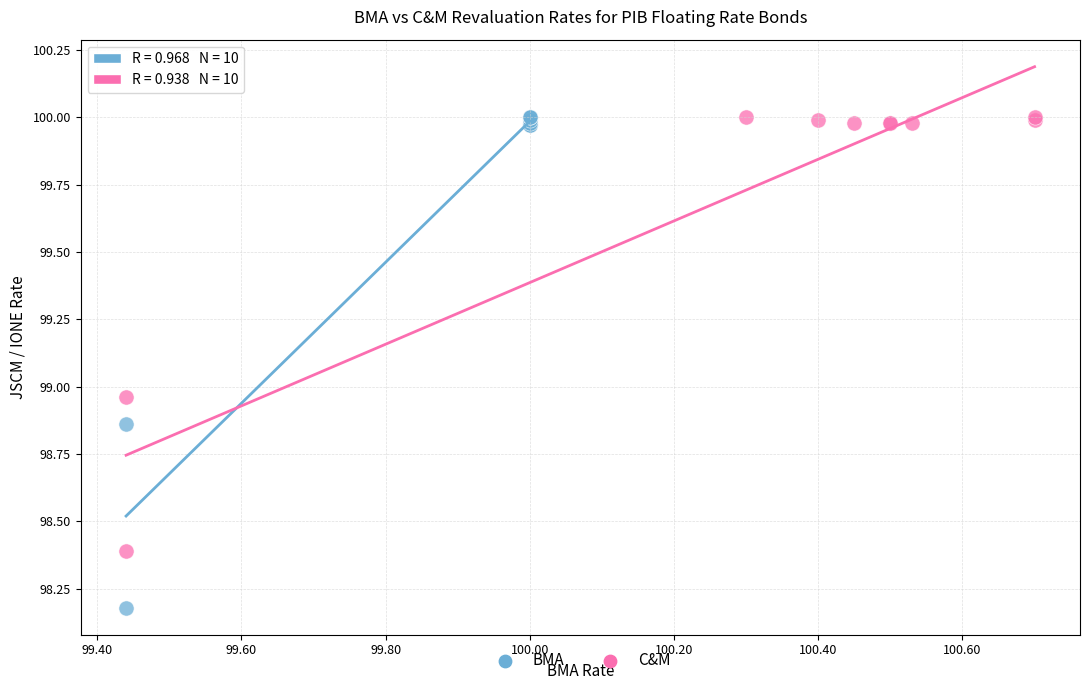

What are all the series names shown in the legend?

BMA, C&M